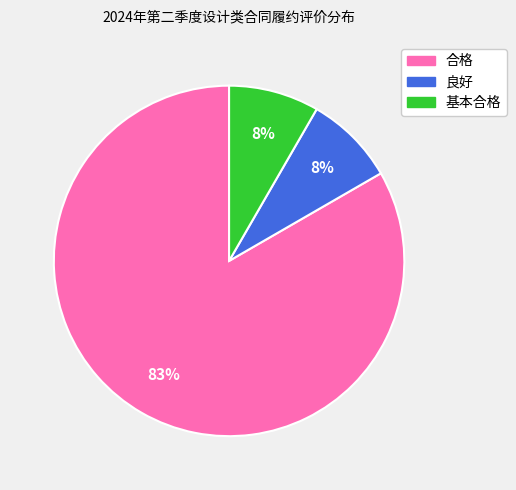

Is it true that 合格 is 93% of the pie?

False